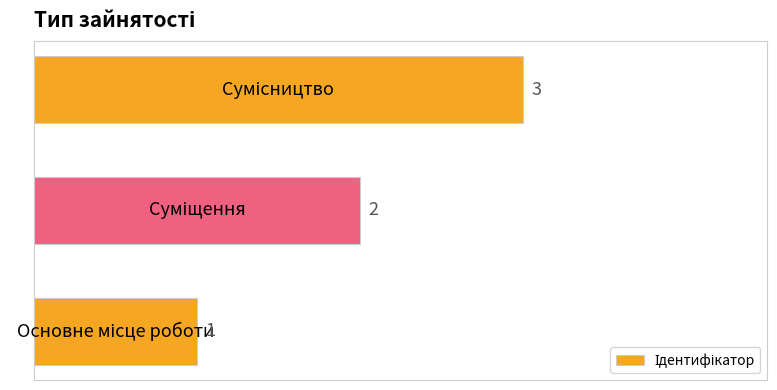

What is the greatest value displayed?

3